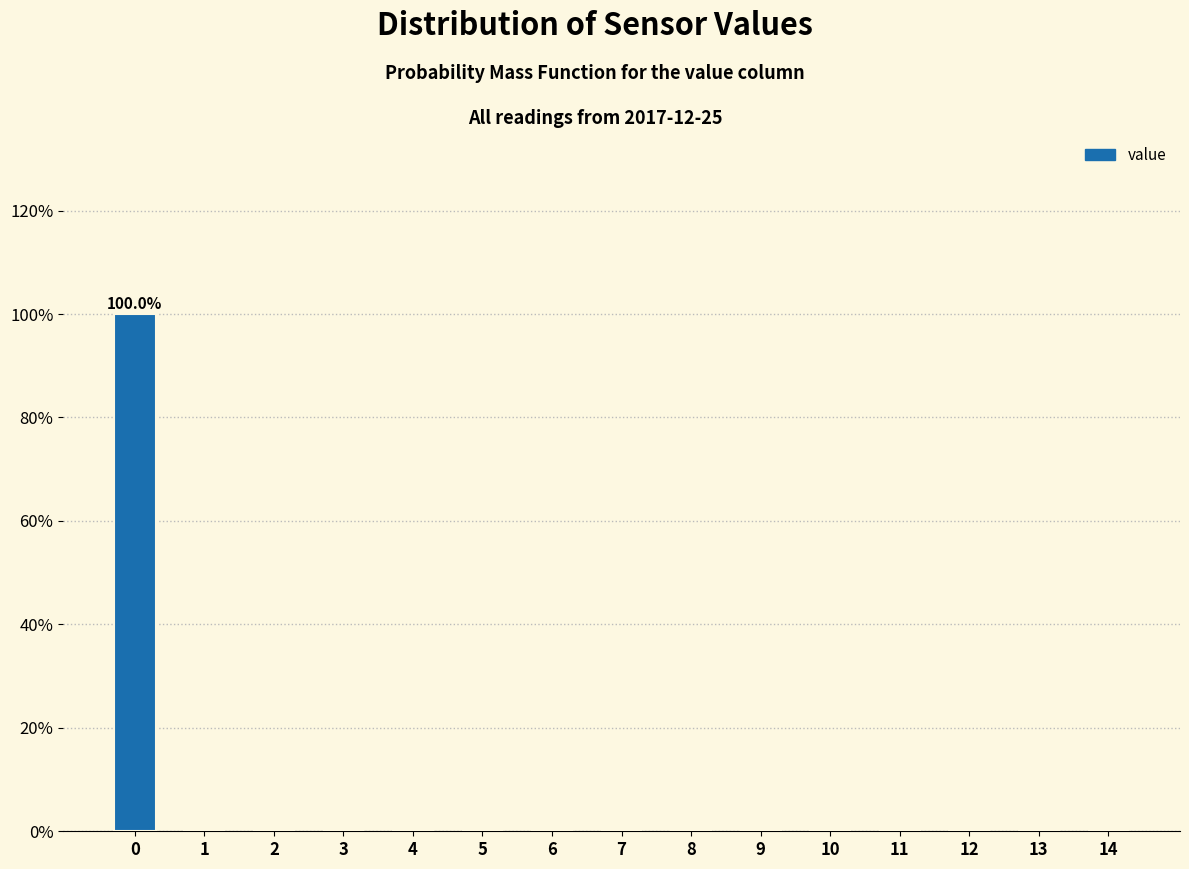

Reading left to right, extract all data points from this chart.

0=100	1=0	2=0	3=0	4=0	5=0	6=0	7=0	8=0	9=0	10=0	11=0	12=0	13=0	14=0